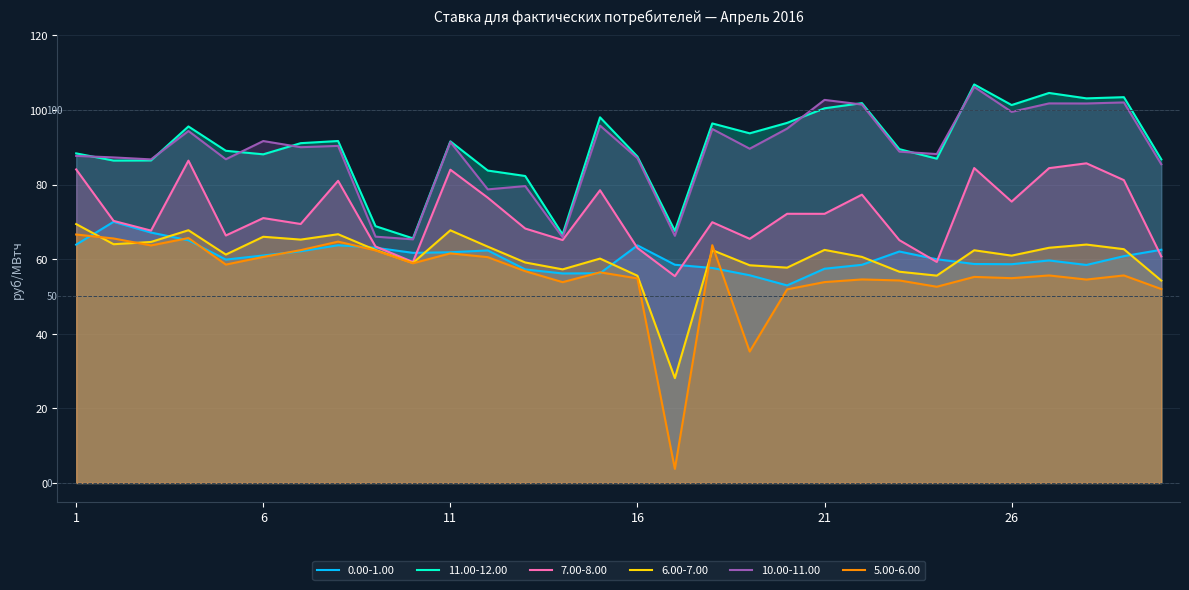

Is the value of 6.00-7.00 at 15 greater than the value of 10.00-11.00 at 13?

No